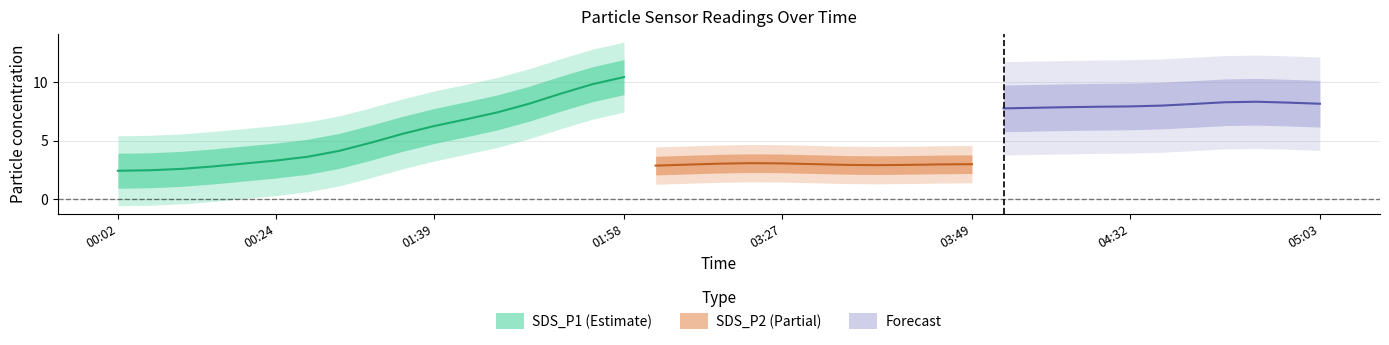

Is the value of SDS_P2 at 04:24 greater than the value of SDS_P1 at 01:20?

No